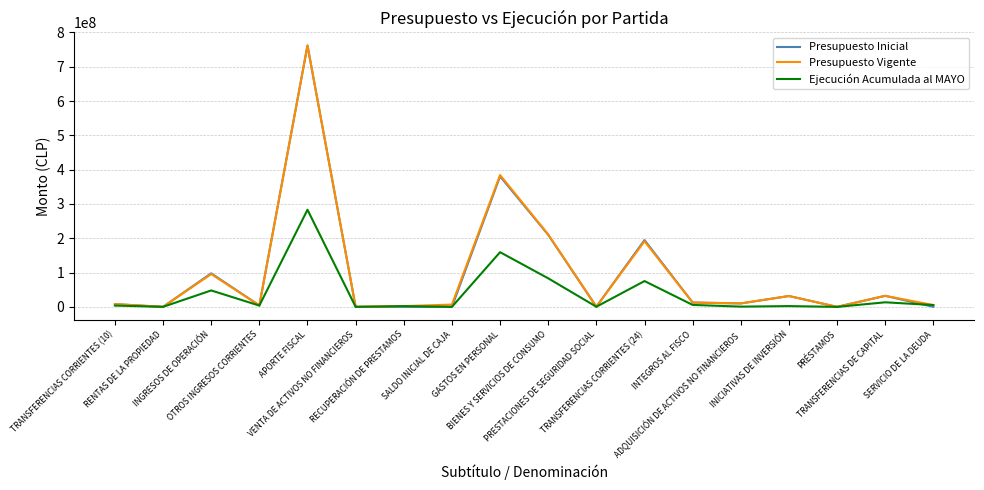

Which label corresponds to the largest value in the chart?

APORTE FISCAL